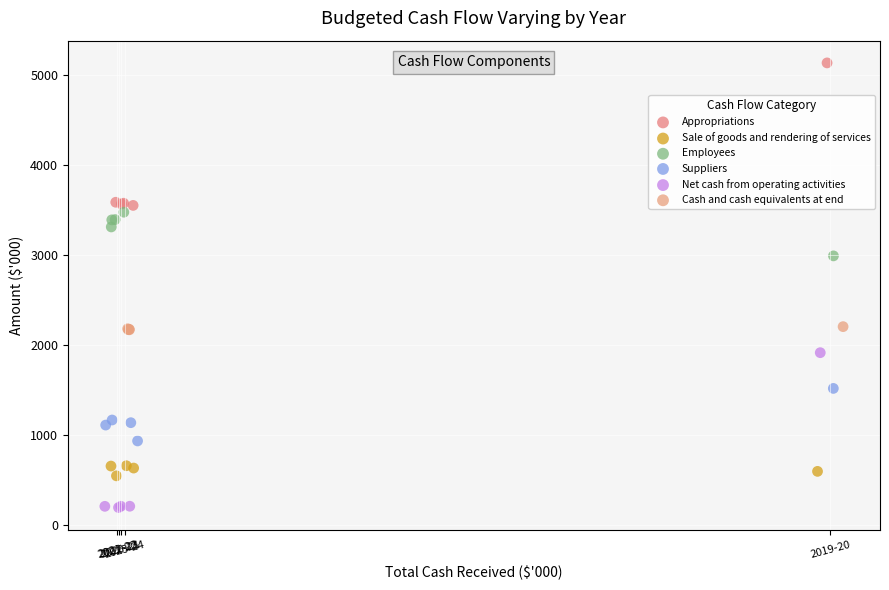

Which series has the widest spread of Y values?

Net cash from operating activities